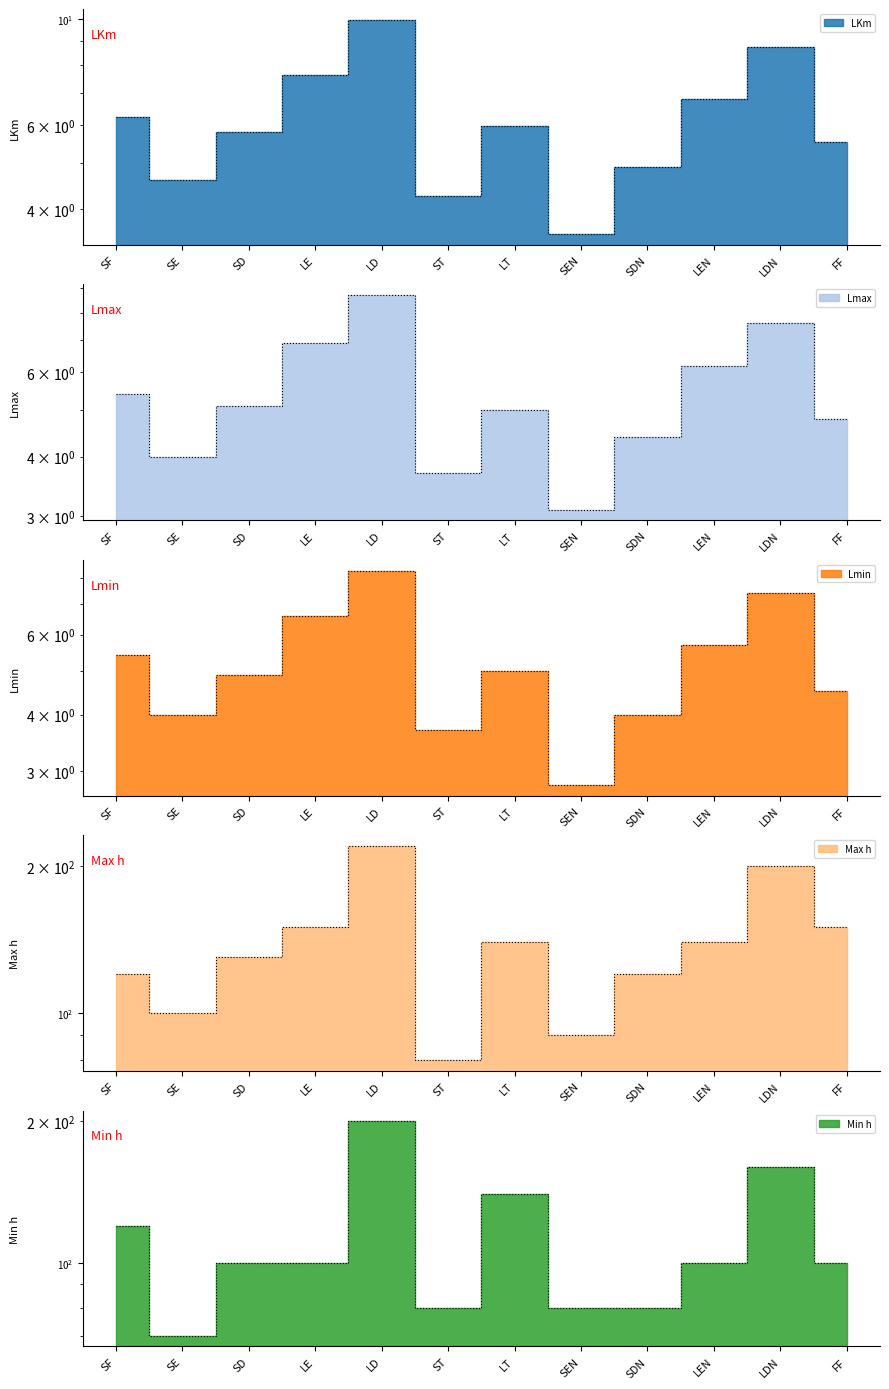

What is the sum of all LKm values?

74.0